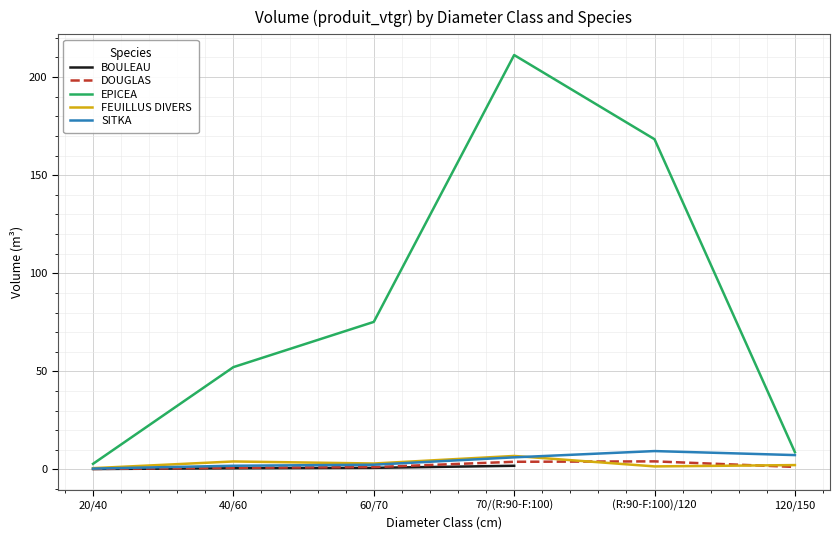

What is the spread (max minus min) of values at 40/60?

51.3